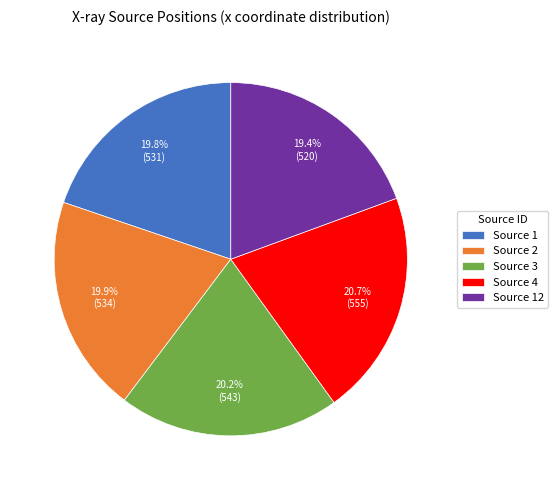

Is there any slice that represents more than half of the pie?

No